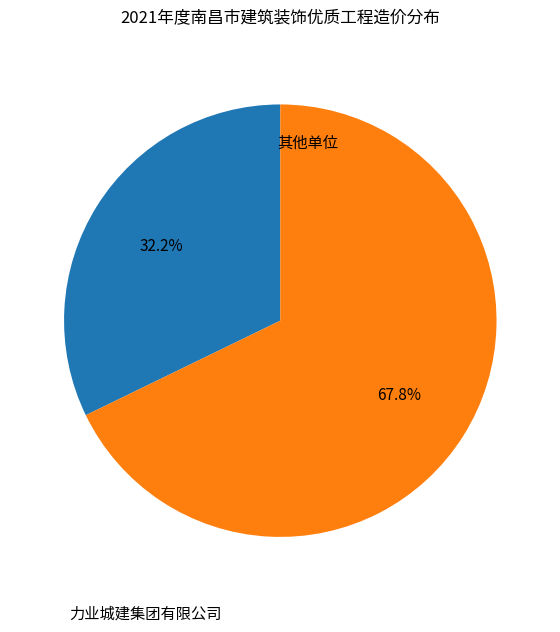

Is there a majority slice in this chart?

Yes